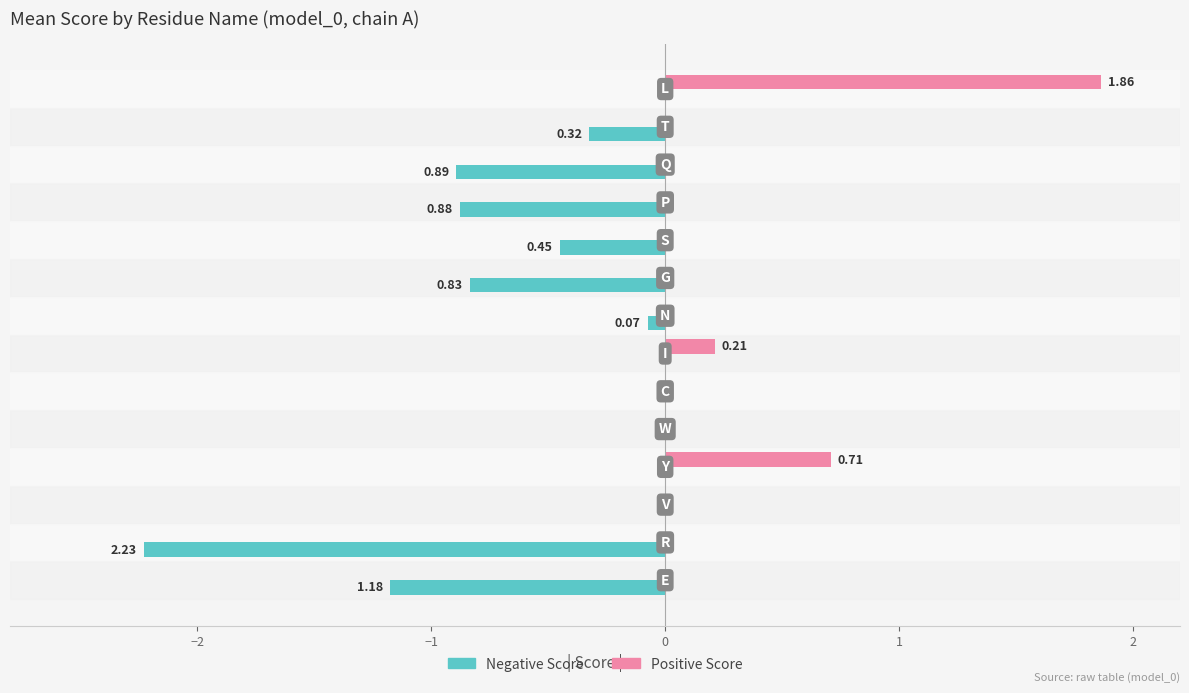

Count the Positive Score values in the range 0 to 1.

13